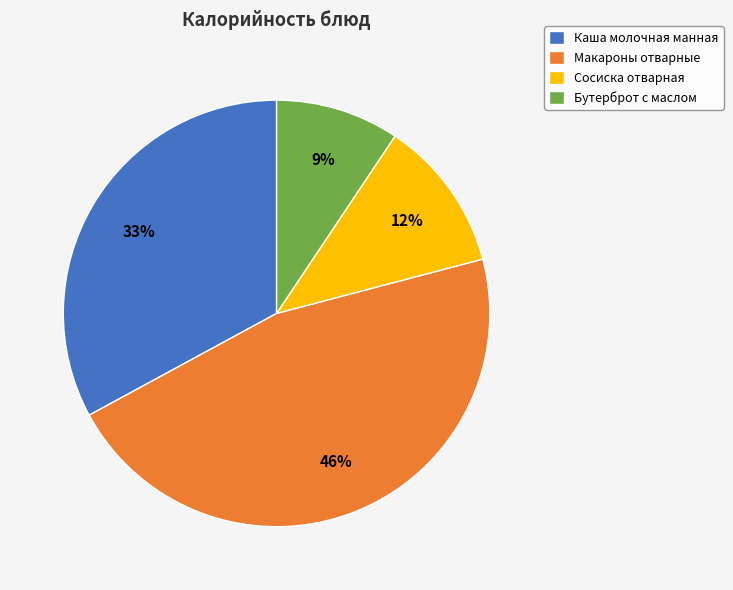

Does Сосиска отварная represent more than half of the total?

No